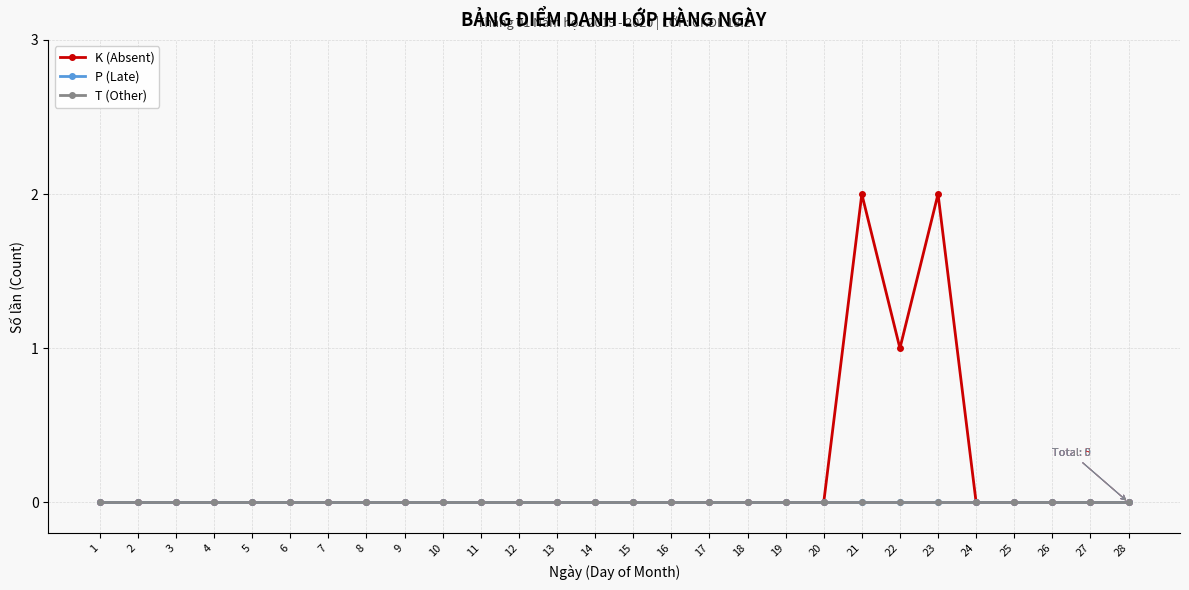

How many data points does each series have?

28